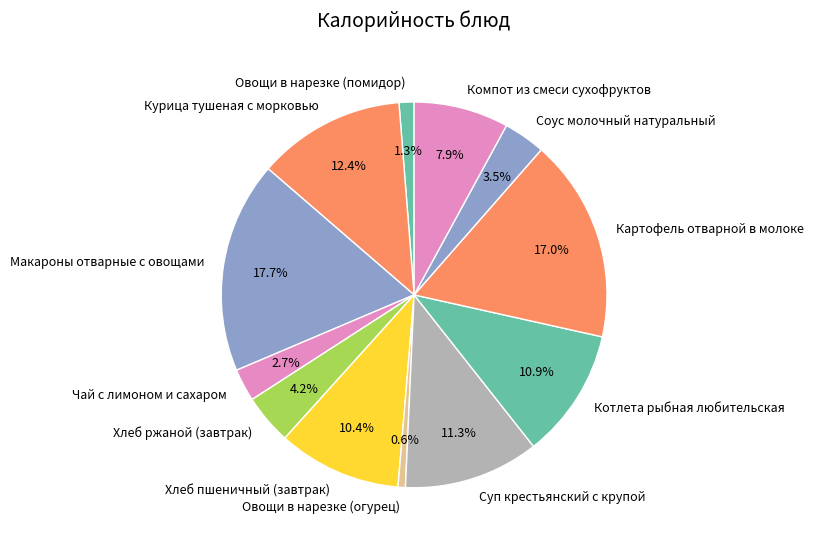

Which category has the biggest portion of the pie?

Макароны отварные с овощами